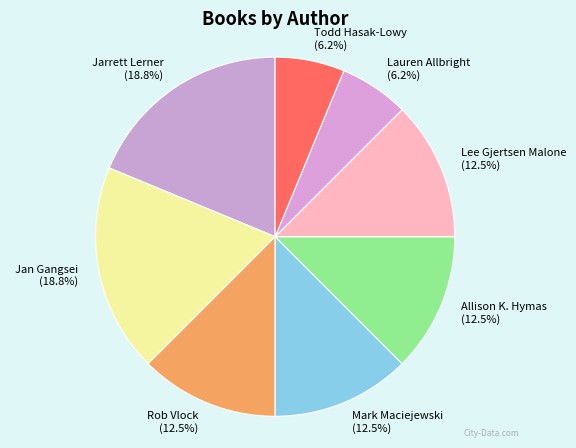

To the nearest percent, what portion does Jarrett Lerner represent?

19%